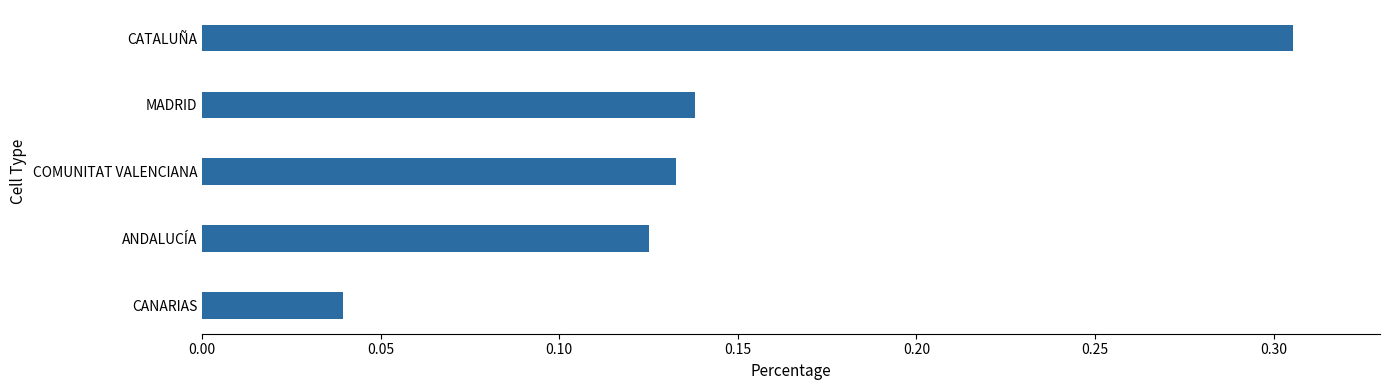

The value at CATALUÑA is 0.2. True or false?

False